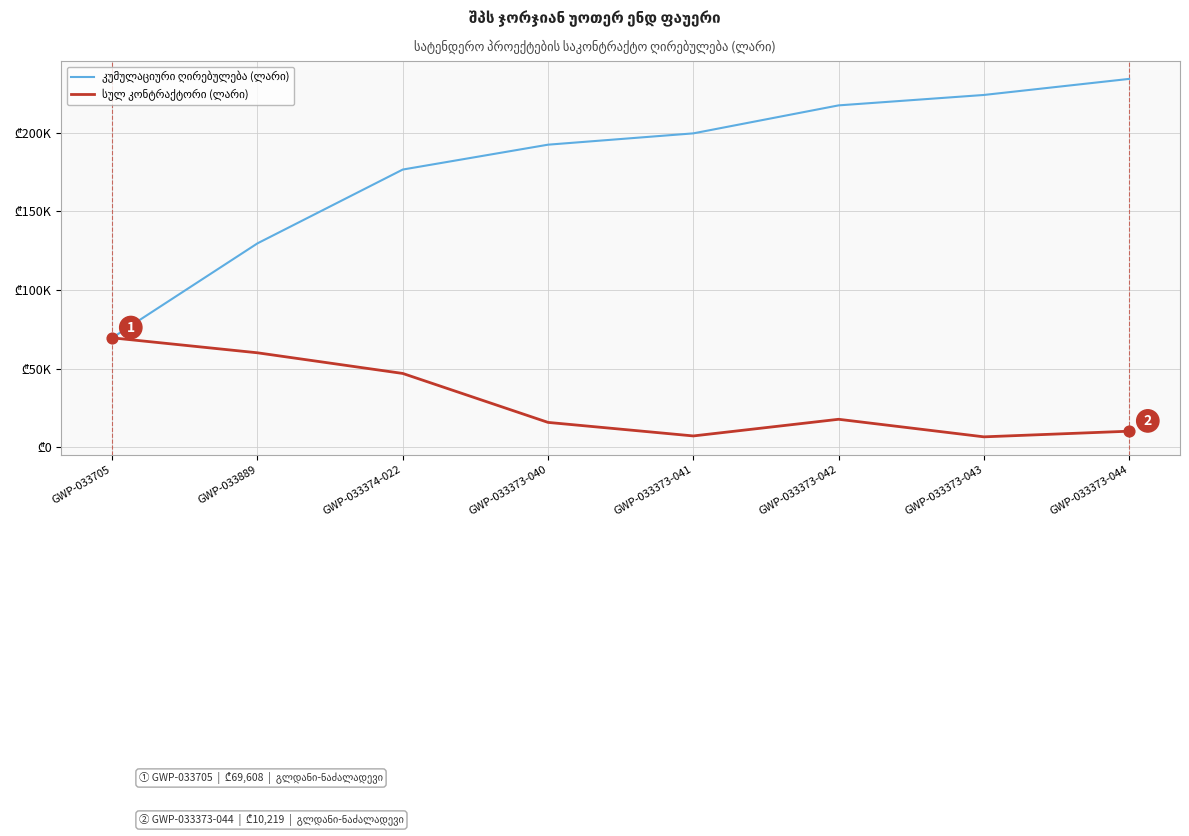

At which category is the sum across all series the highest?

GWP-033373-044